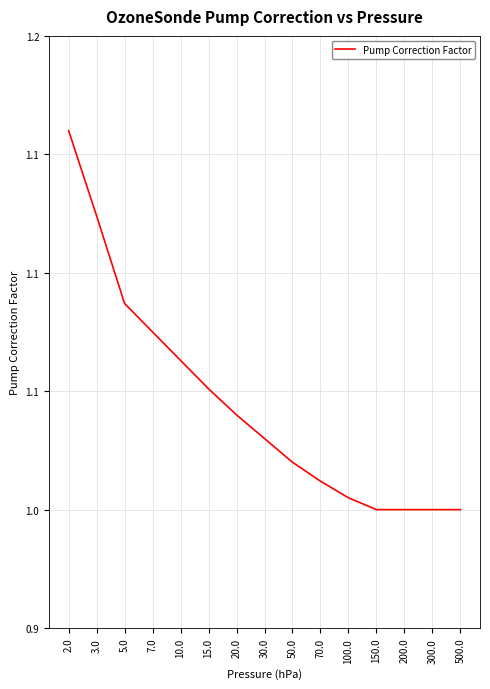

True or false: the data shows 0.5 at 10.0.

False